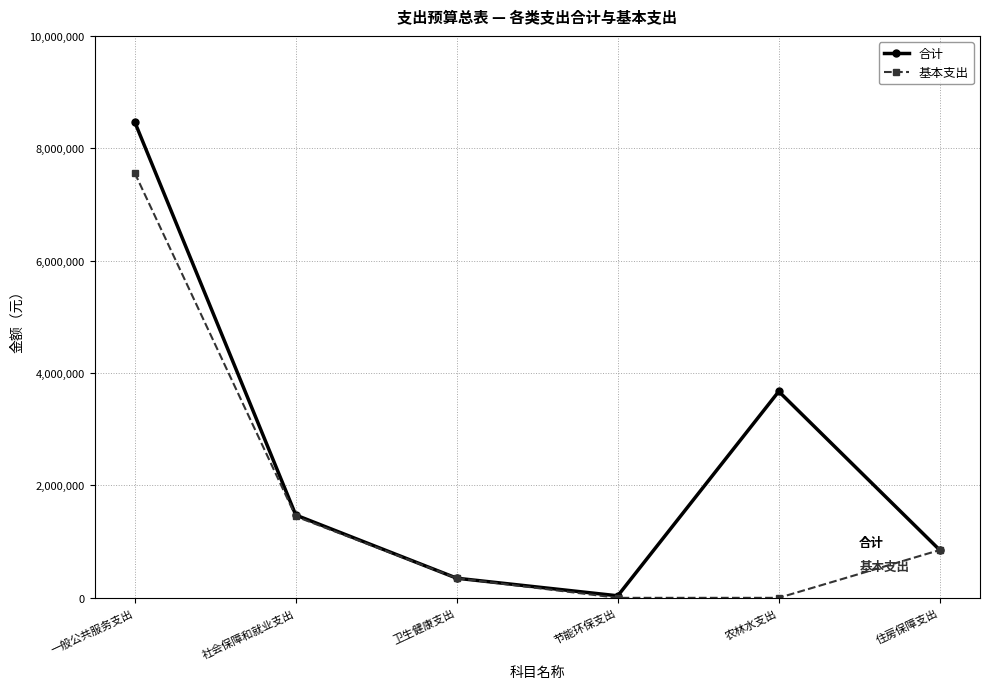

At which label is 基本支出 closest to 3779655?

社会保障和就业支出